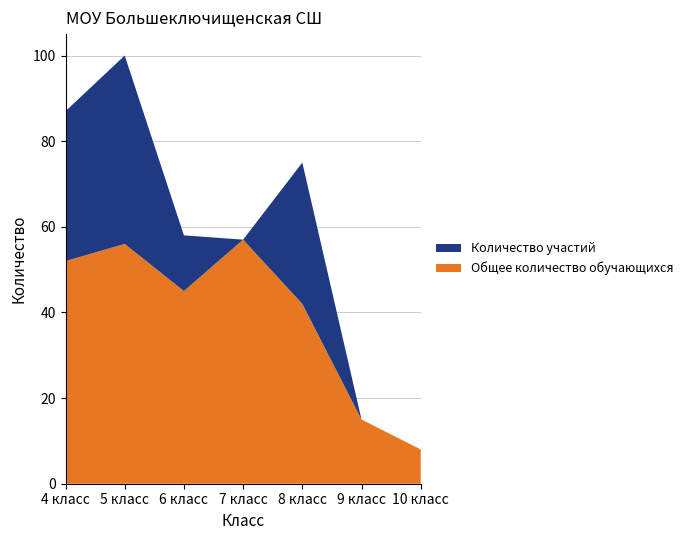

Reading left to right, list all the values displayed in this chart.

Общее количество обучающихся: 4 класс=52	5 класс=56	6 класс=45	7 класс=57	8 класс=42	9 класс=15	10 класс=8
Количество участий: 4 класс=35	5 класс=44	6 класс=13	7 класс=0	8 класс=33	9 класс=0	10 класс=0